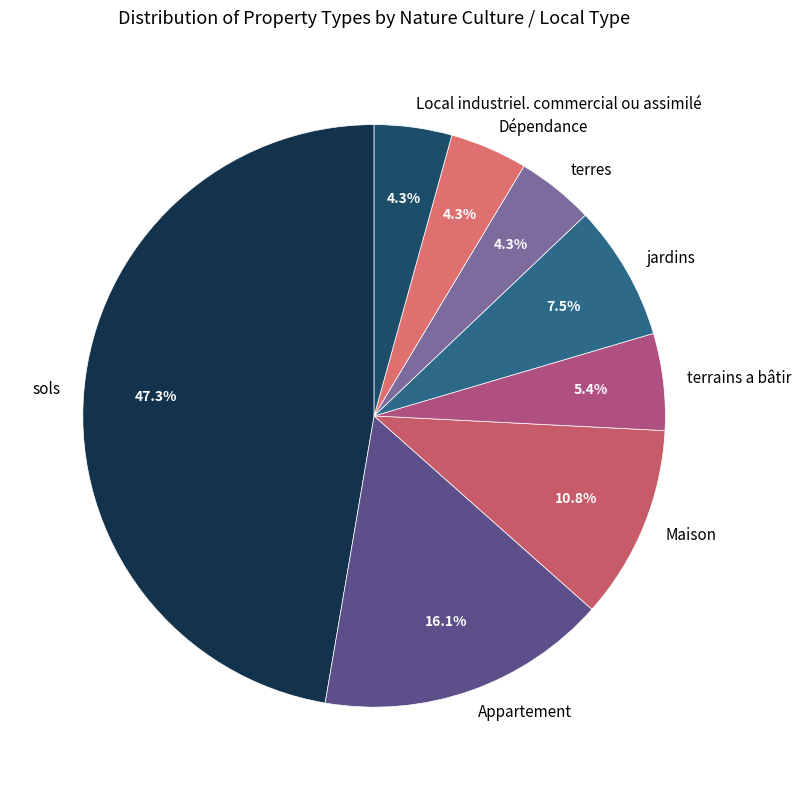

How many slices are in this pie chart?

8